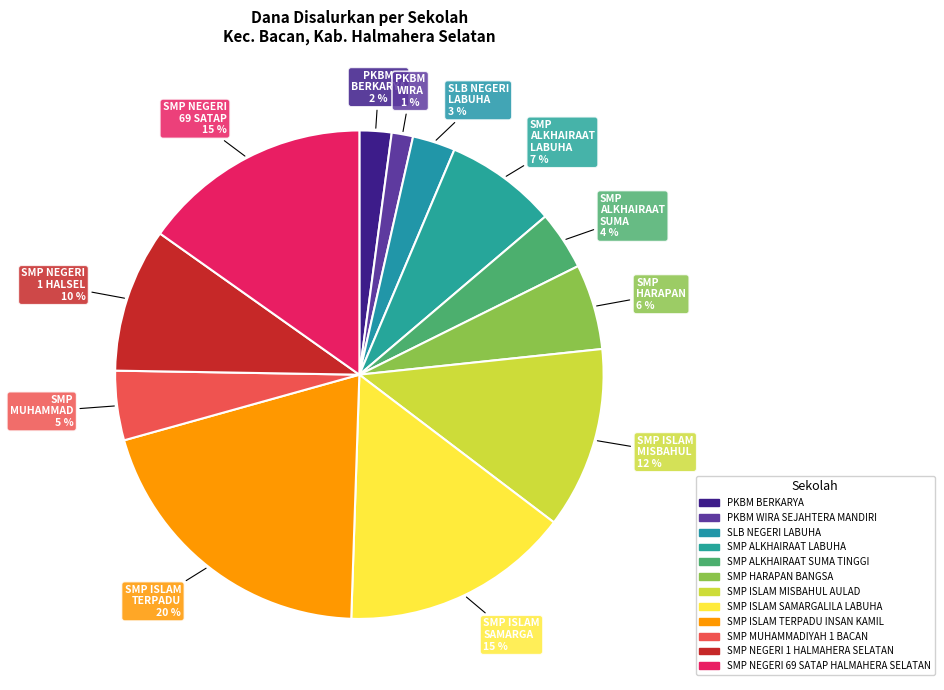

Count the number of slices in the pie.

12